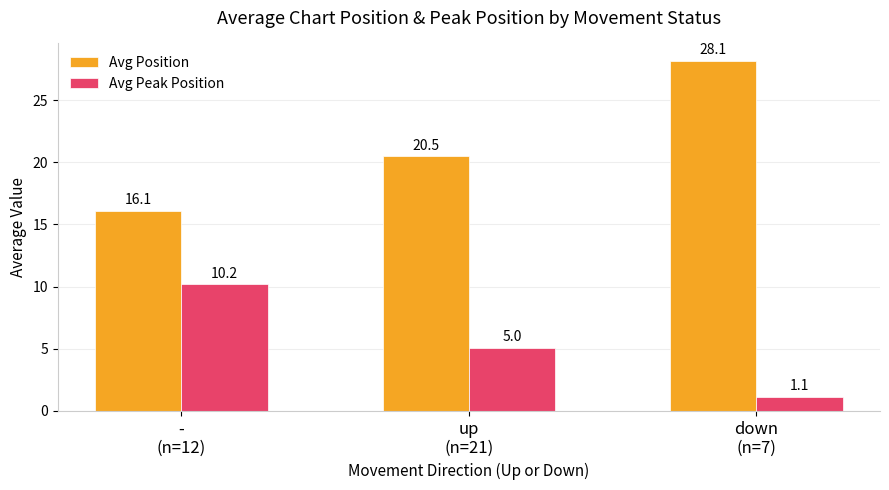

The value of Avg Position at down
(n=7) is 48.2. True or false?

False